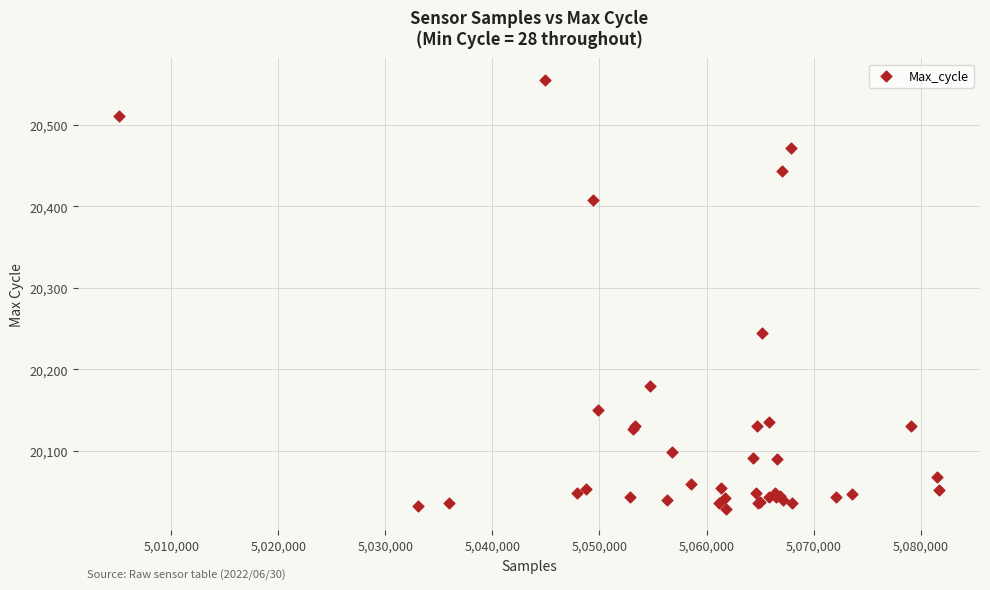

What Y value in the scatter plot is closest to 20292?

20245